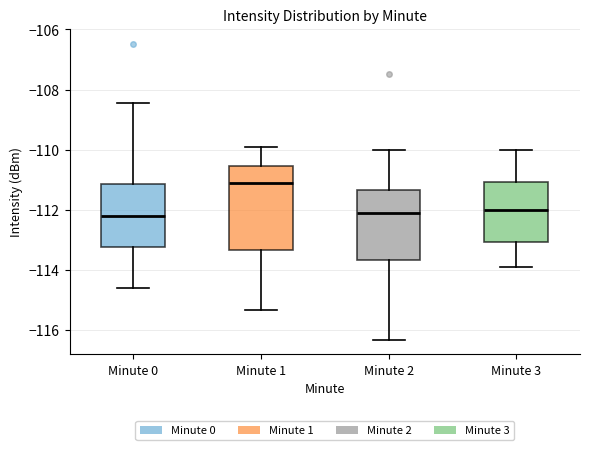

Reading left to right, transcribe this box plot: for each box, give where its median line is, the range the box spans, and where its two whiskers end, as read against the y-axis. The values are not printed on the chart, so give them approximately, as read against the axis.

Minute 0: median -112.2, box -113.2 to -111.2, whiskers -114.6 to -108.4
Minute 1: median -111.2, box -113.4 to -110.6, whiskers -115.4 to -110.0
Minute 2: median -112.2, box -113.6 to -111.4, whiskers -116.4 to -110.0
Minute 3: median -112.0, box -113.0 to -111.0, whiskers -114.0 to -110.0